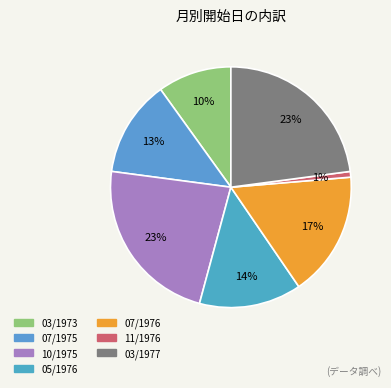

How many segments does this pie chart have?

7